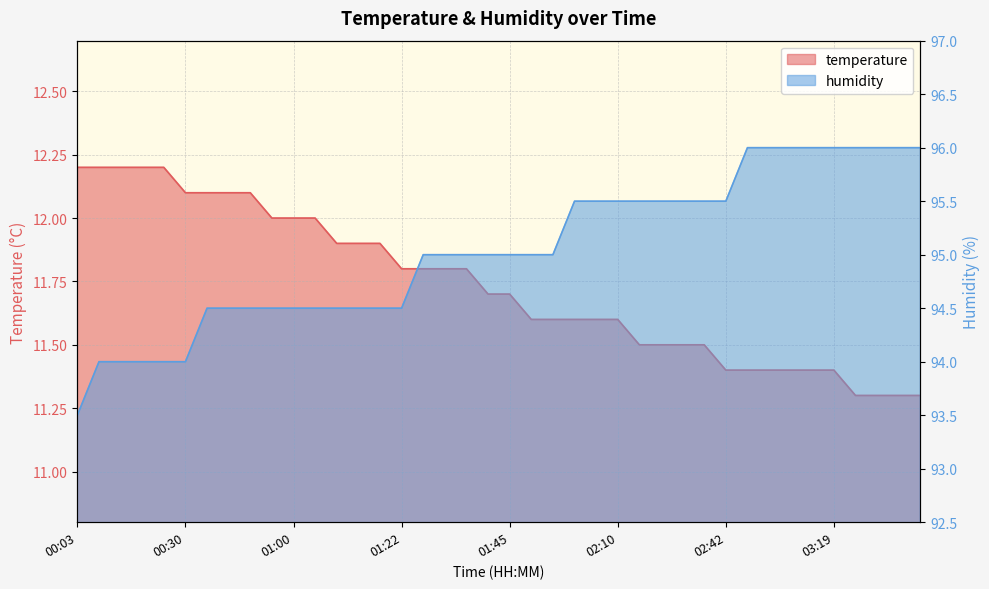

At which category does the chart reach its peak across all series?

02:51